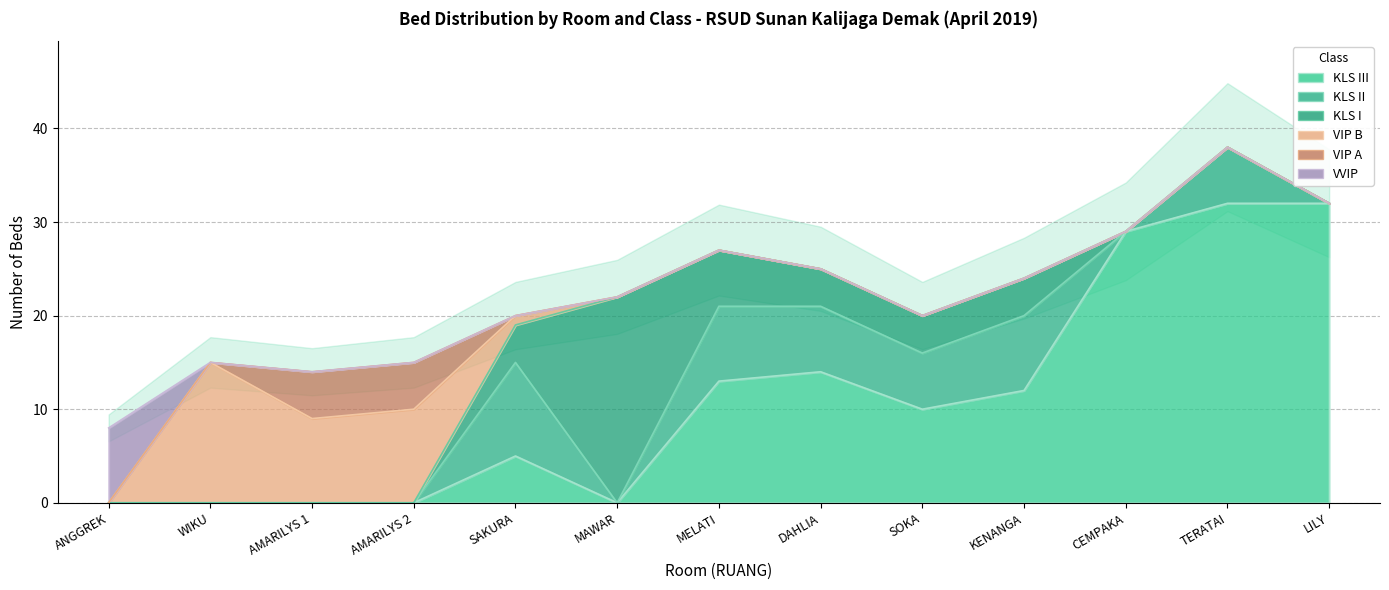

At which label is KLS I closest to 11?

MELATI